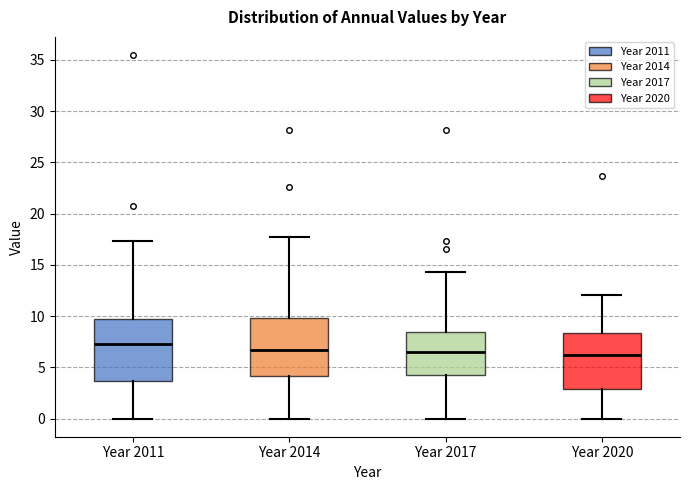

Where does the median line of the box for Year 2011 sit on the y-axis? The values are not printed on the chart, so give them approximately, as read against the axis.

7.0